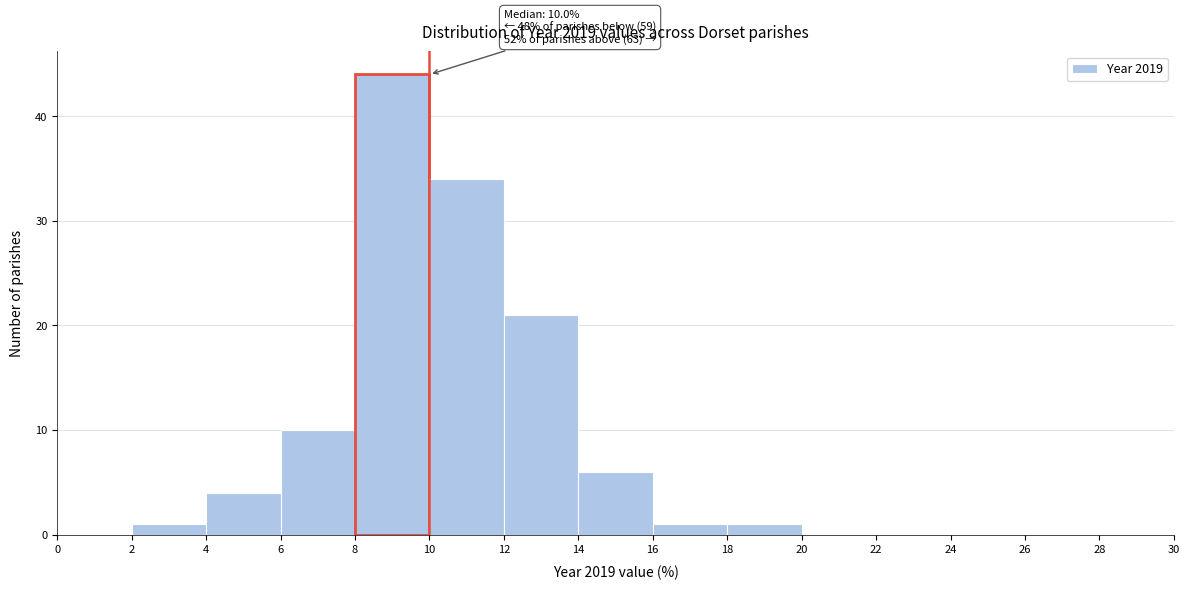

Which range on the x-axis has the tallest bar?

8 to 10